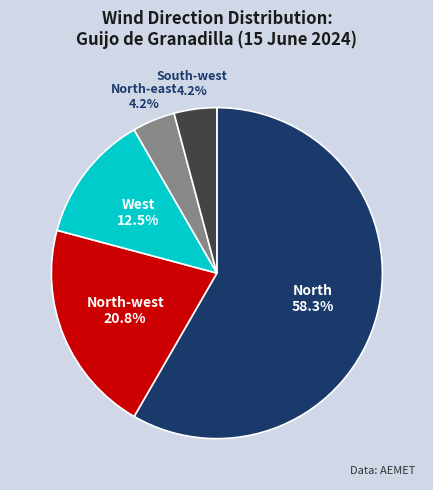

Does any single category account for the majority?

Yes